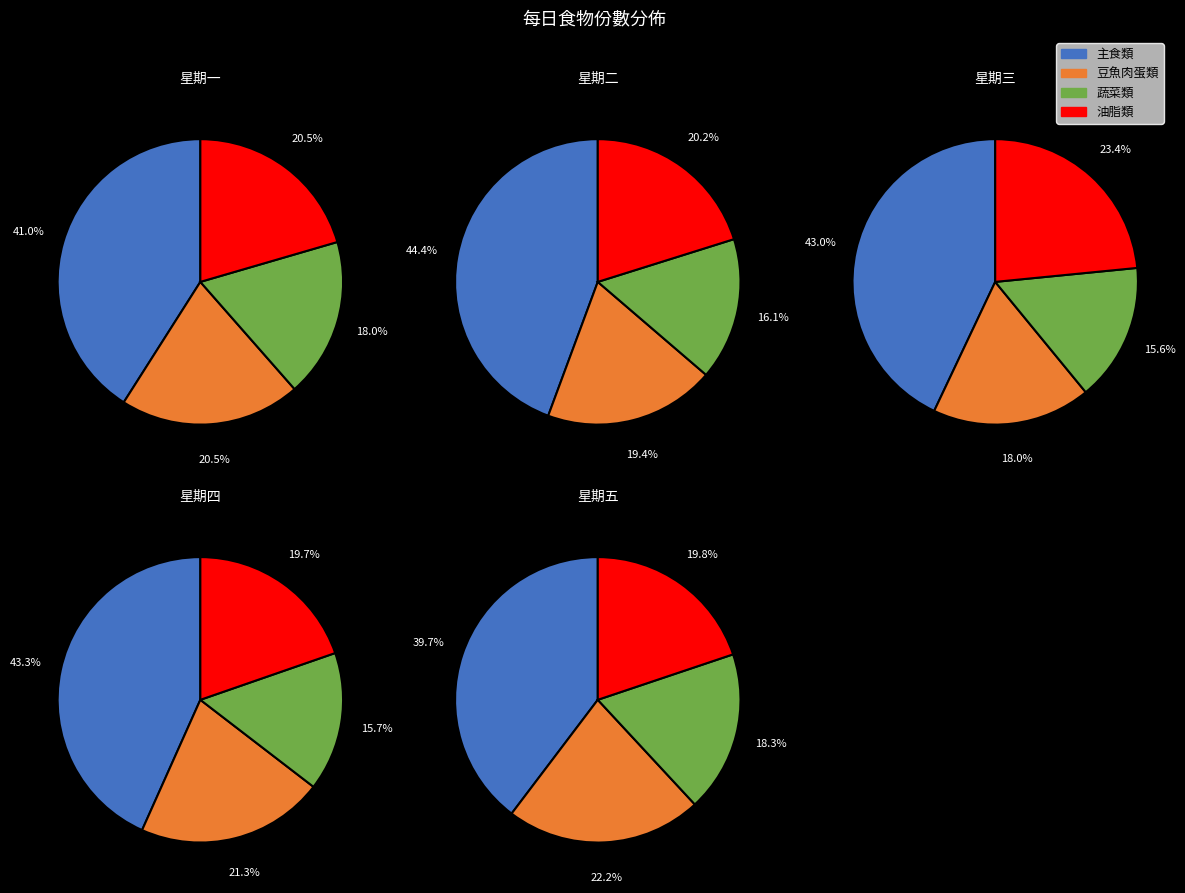

Is 星期二 the majority of the pie?

No